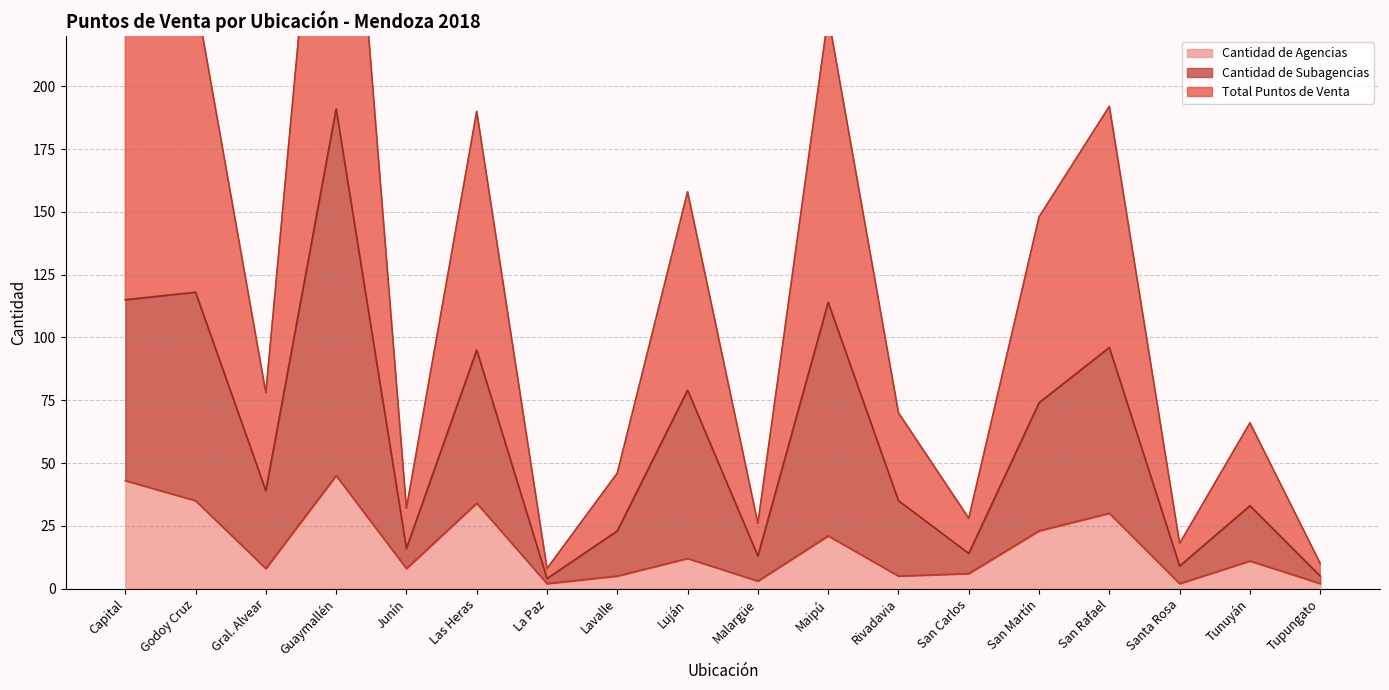

Reading left to right, transcribe all the data shown in this chart.

Cantidad de Agencias: Capital=43	Godoy Cruz=35	Gral. Alvear=8	Guaymallén=45	Junín=8	Las Heras=34	La Paz=2	Lavalle=5	Luján=12	Malargüe=3	Maipú=21	Rivadavia=5	San Carlos=6	San Martín=23	San Rafael=30	Santa Rosa=2	Tunuyán=11	Tupungato=2
Cantidad de Subagencias: Capital=115	Godoy Cruz=118	Gral. Alvear=39	Guaymallén=191	Junín=16	Las Heras=95	La Paz=4	Lavalle=23	Luján=79	Malargüe=13	Maipú=114	Rivadavia=35	San Carlos=14	San Martín=74	San Rafael=96	Santa Rosa=9	Tunuyán=33	Tupungato=5
Total Puntos de Venta: Capital=230	Godoy Cruz=236	Gral. Alvear=78	Guaymallén=382	Junín=32	Las Heras=190	La Paz=8	Lavalle=46	Luján=158	Malargüe=26	Maipú=228	Rivadavia=70	San Carlos=28	San Martín=148	San Rafael=192	Santa Rosa=18	Tunuyán=66	Tupungato=10